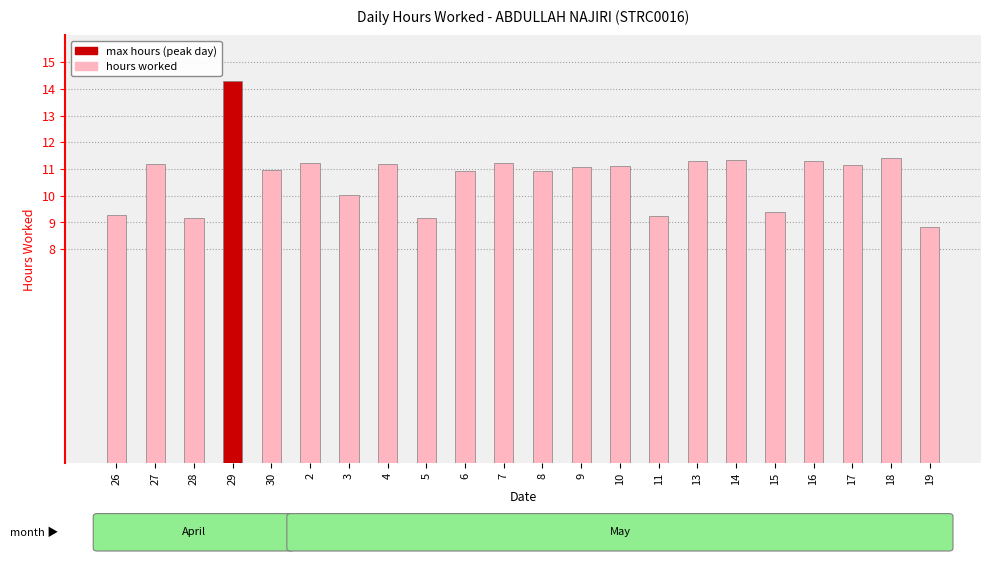

What is the value of the 19th bar from the left?

11.3